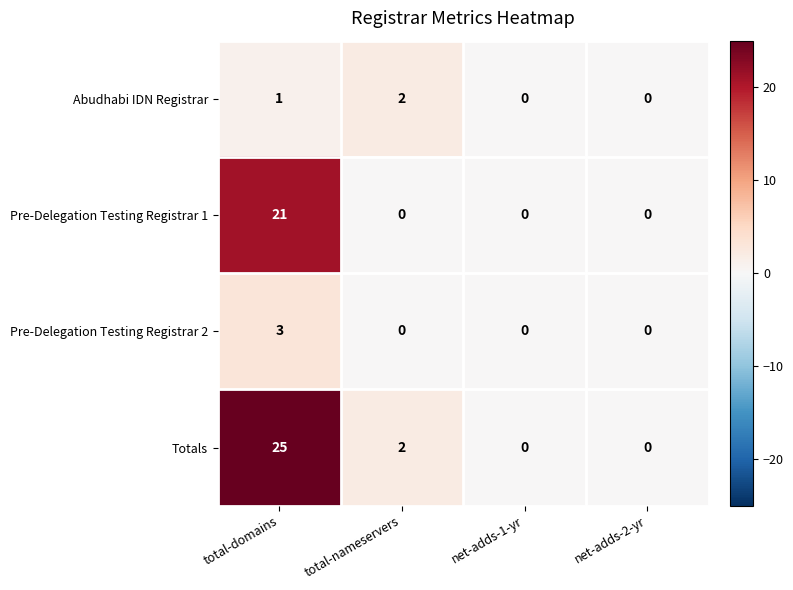

What is the sum of all Pre-Delegation Testing Registrar 2 values?

3